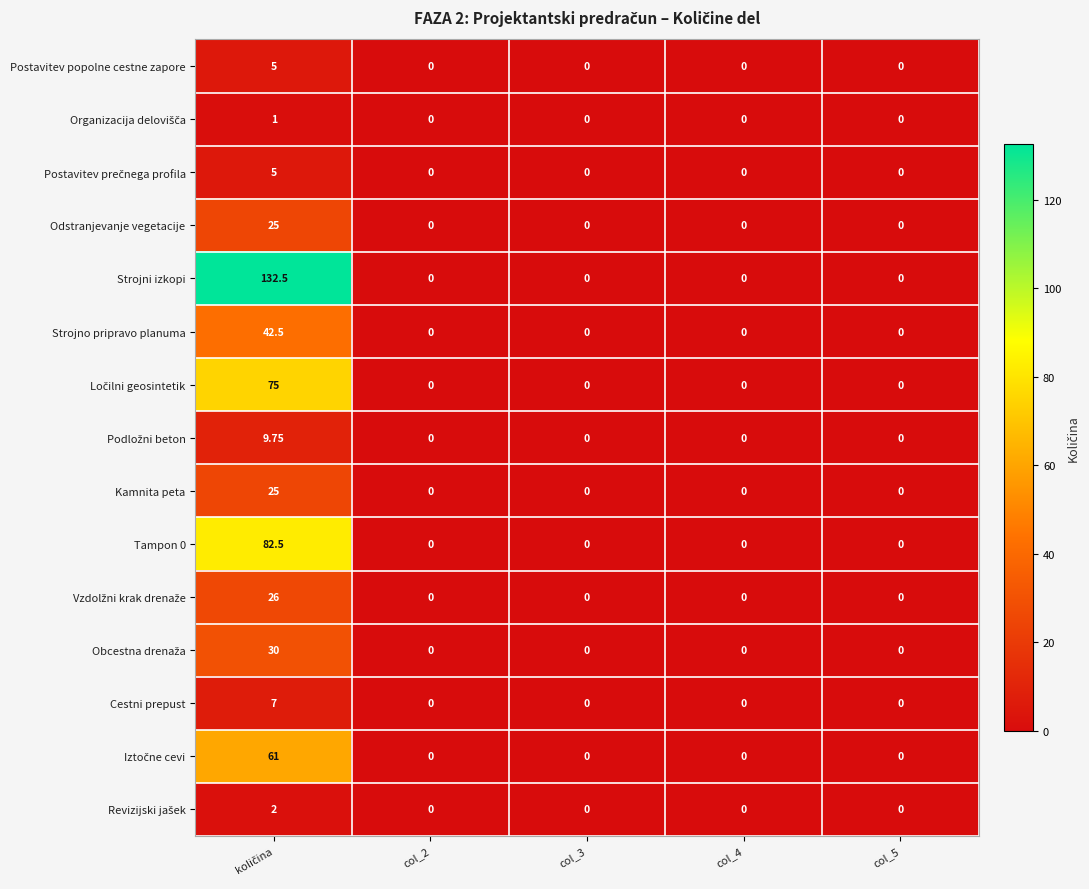

Which series has the largest total across all categories?

Strojni izkopi